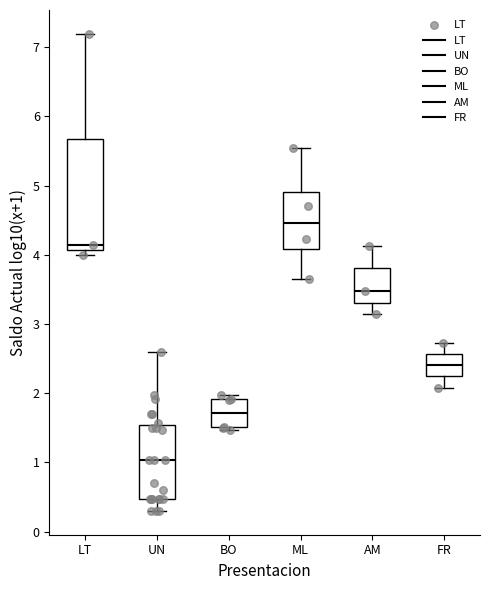

Reading left to right, read every box against the y-axis: the position of its median line, the range the box covers, and the ends of its whiskers. The values are not printed on the chart, so give them approximately, as read against the axis.

LT: median 4.1 (just above the box's lower edge), box 4.1 to 5.7, whiskers 4.0 to 7.2
UN: median 1.0, box 0.5 to 1.5, whiskers 0.3 to 2.6
BO: median 1.7, box 1.5 to 1.9, whiskers 1.5 (just below the box's lower edge) to 2.0
ML: median 4.5, box 4.1 to 4.9, whiskers 3.7 to 5.5
AM: median 3.5, box 3.3 to 3.8, whiskers 3.2 to 4.1
FR: median 2.4, box 2.2 to 2.6, whiskers 2.1 to 2.7